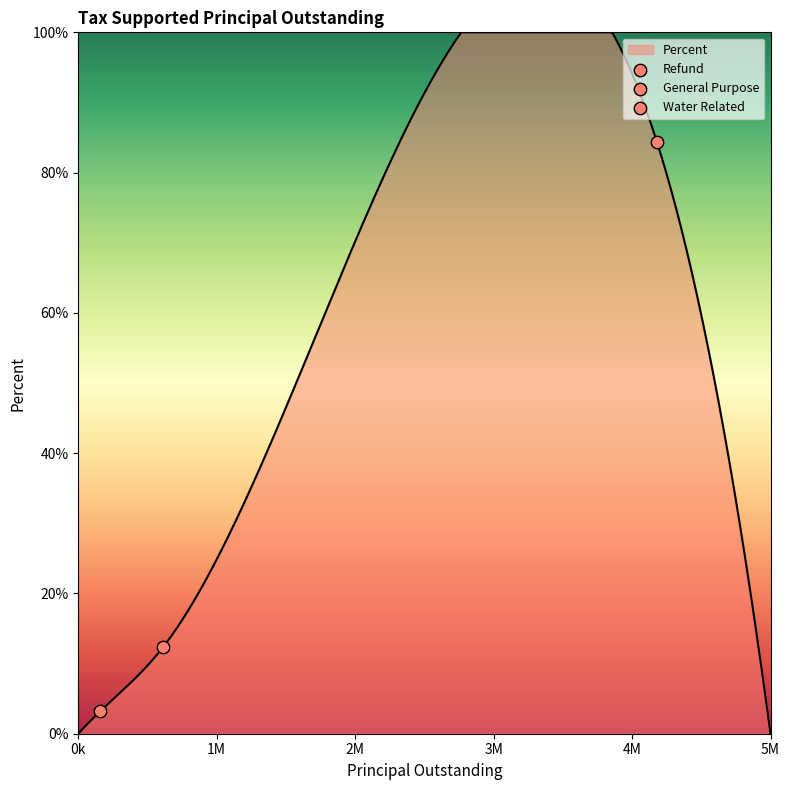

What is the change in value from General Purpose to Refund?

-9.2